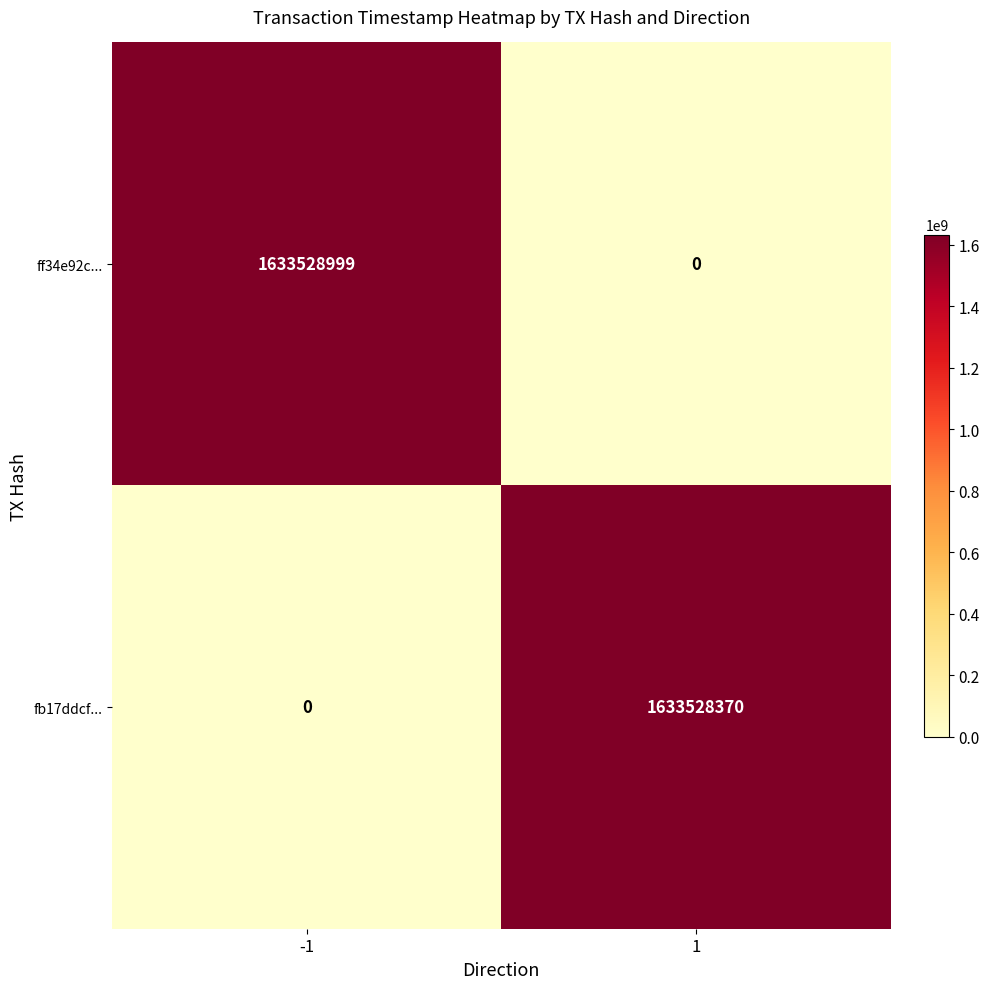

What is the approximate value of fb17ddcf... at 1, to the nearest 100?

1633528400